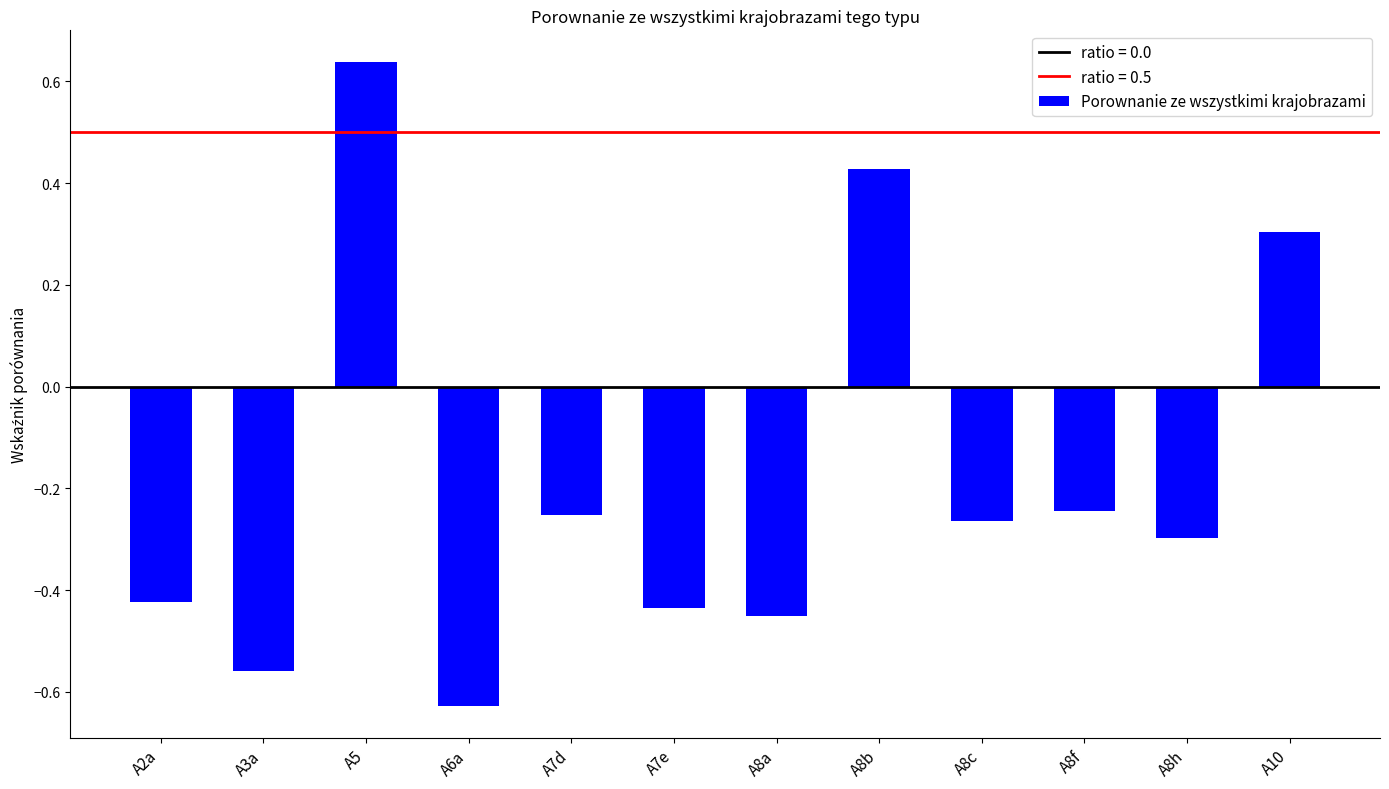

Is it true that the value at A7e is -0.6?

False